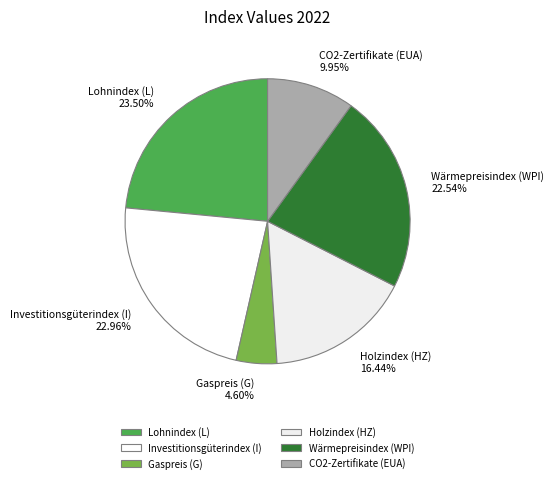

To the nearest percent, what is the combined percentage of Wärmepreisindex (WPI) and CO2-Zertifikate (EUA)?

32%